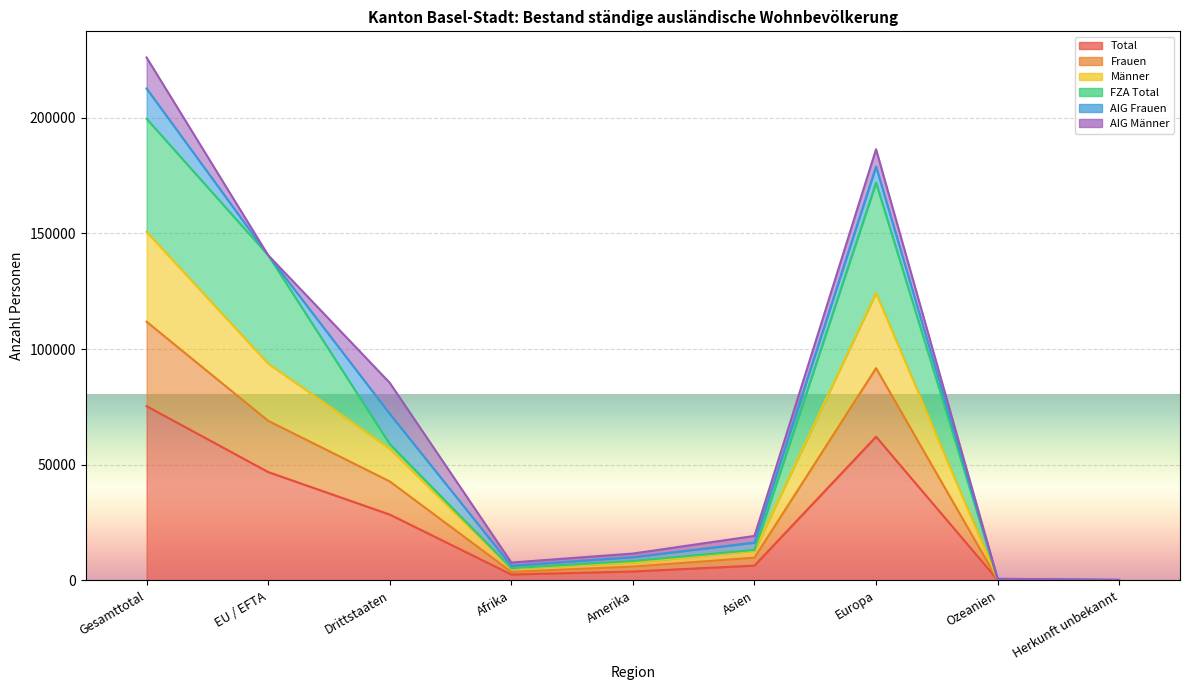

List the labels in order of Männer value, largest first.

Gesamttotal, Europa, EU / EFTA, Drittstaaten, Asien, Amerika, Afrika, Ozeanien, Herkunft unbekannt